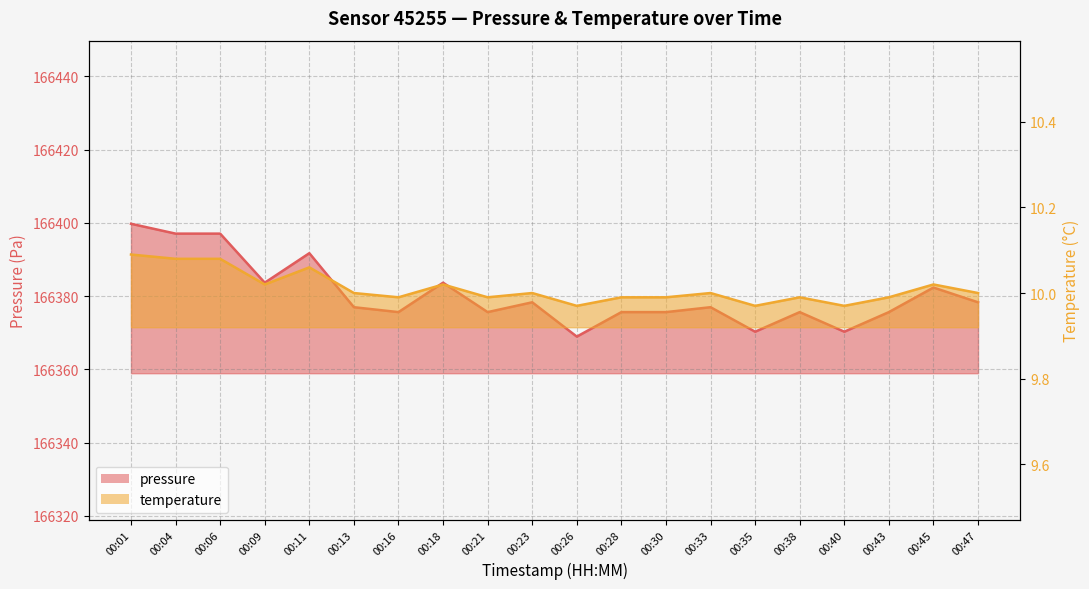

What is the difference between the maximum and minimum values in the pressure series?

30.8